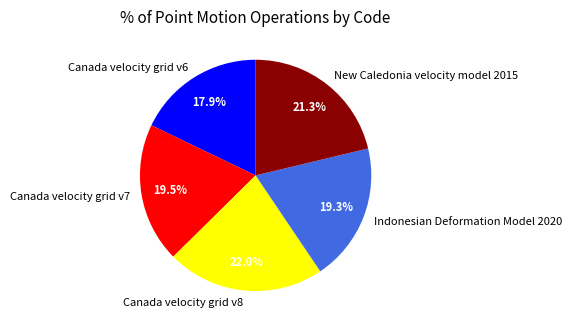

Combined, do Canada velocity grid v8 and Indonesian Deformation Model 2020 account for over 50%?

No